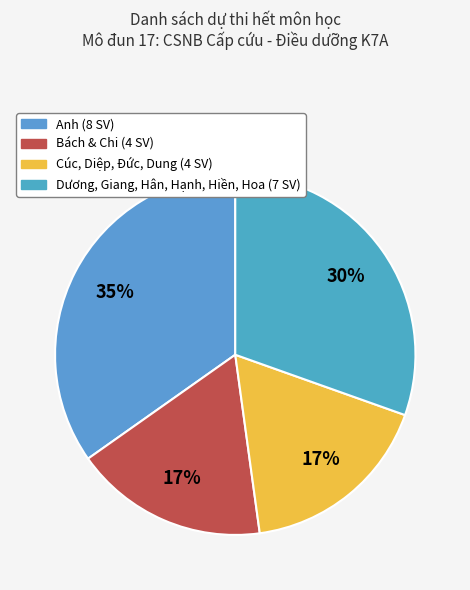

Count the number of slices in the pie.

4